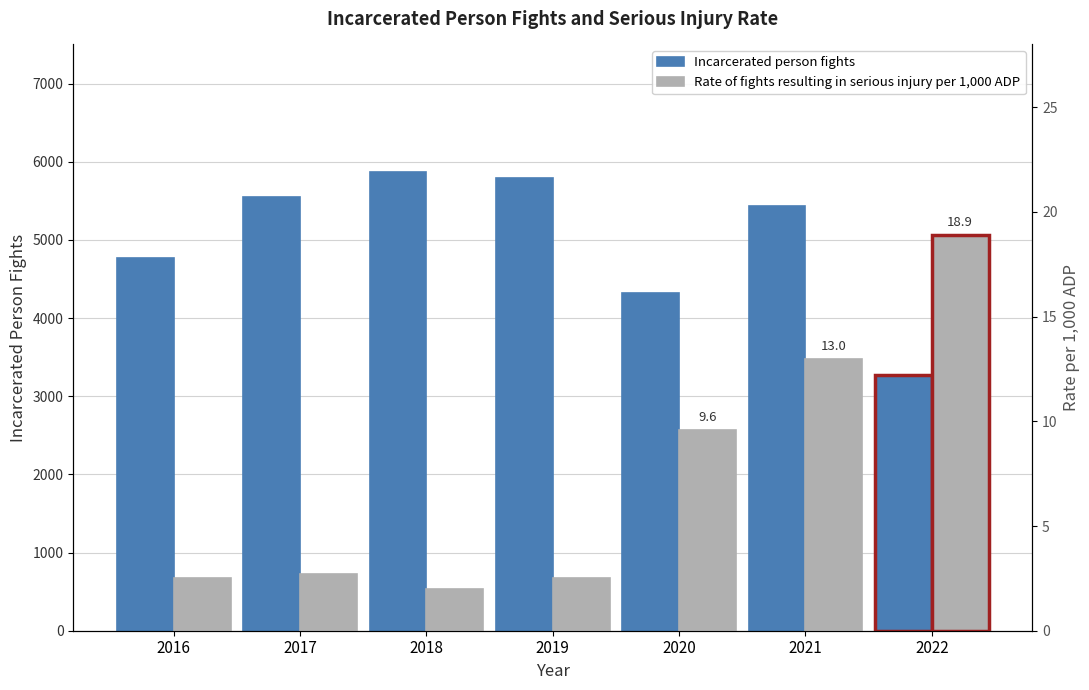

Reading left to right, list all the values displayed in this chart.

Incarcerated person fights: 4772.0	5547.0	5874.0	5795.0	4314.0	5429.0	3273.0
Rate of fights resulting in serious injury per 1,000 ADP: 2.5	2.7	2.0	2.5	9.6	13.0	18.9